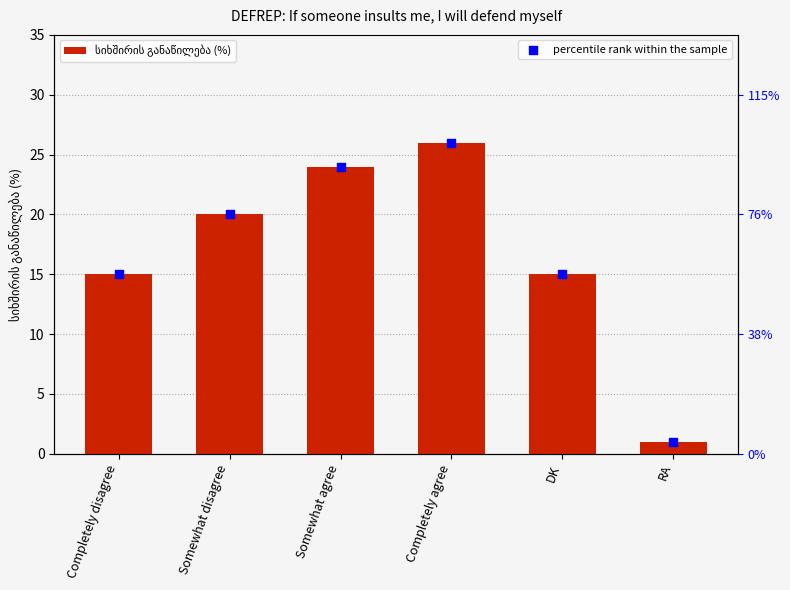

At how many categories does at least one series exceed 19?

3